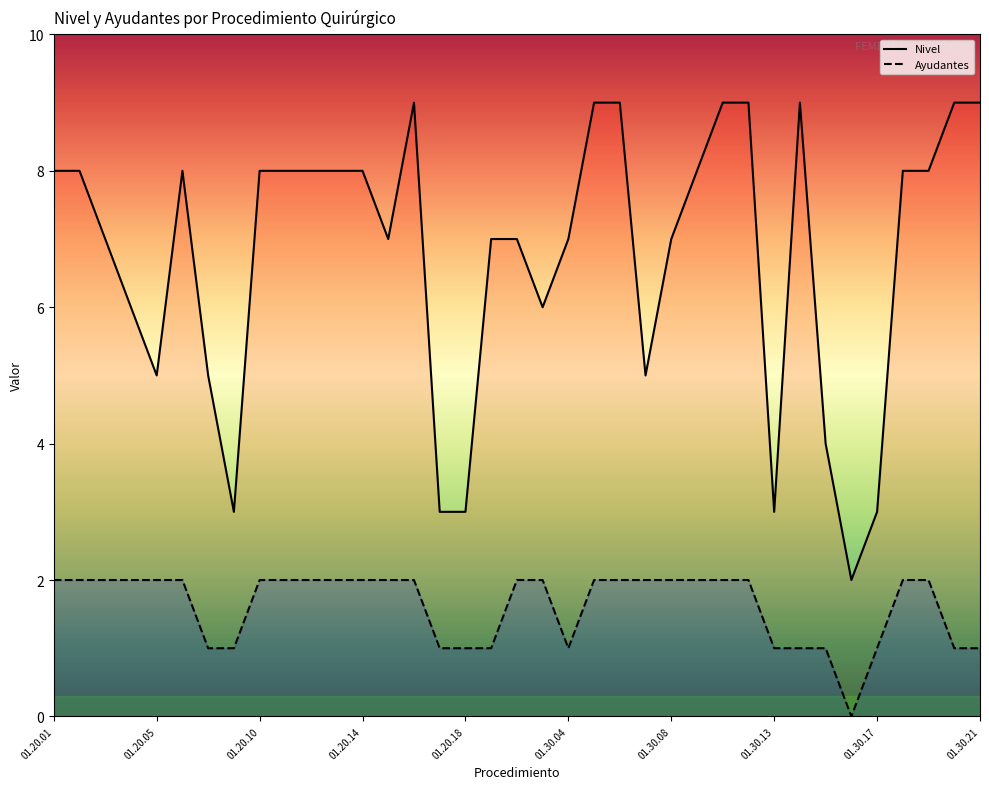

What is the difference between the highest and lowest values at 01.20.19?

6